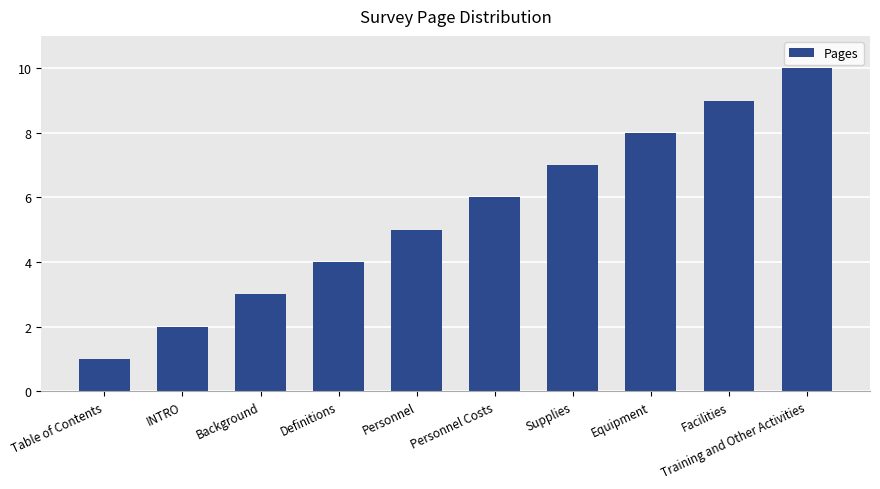

What is the difference between the maximum and minimum values?

9